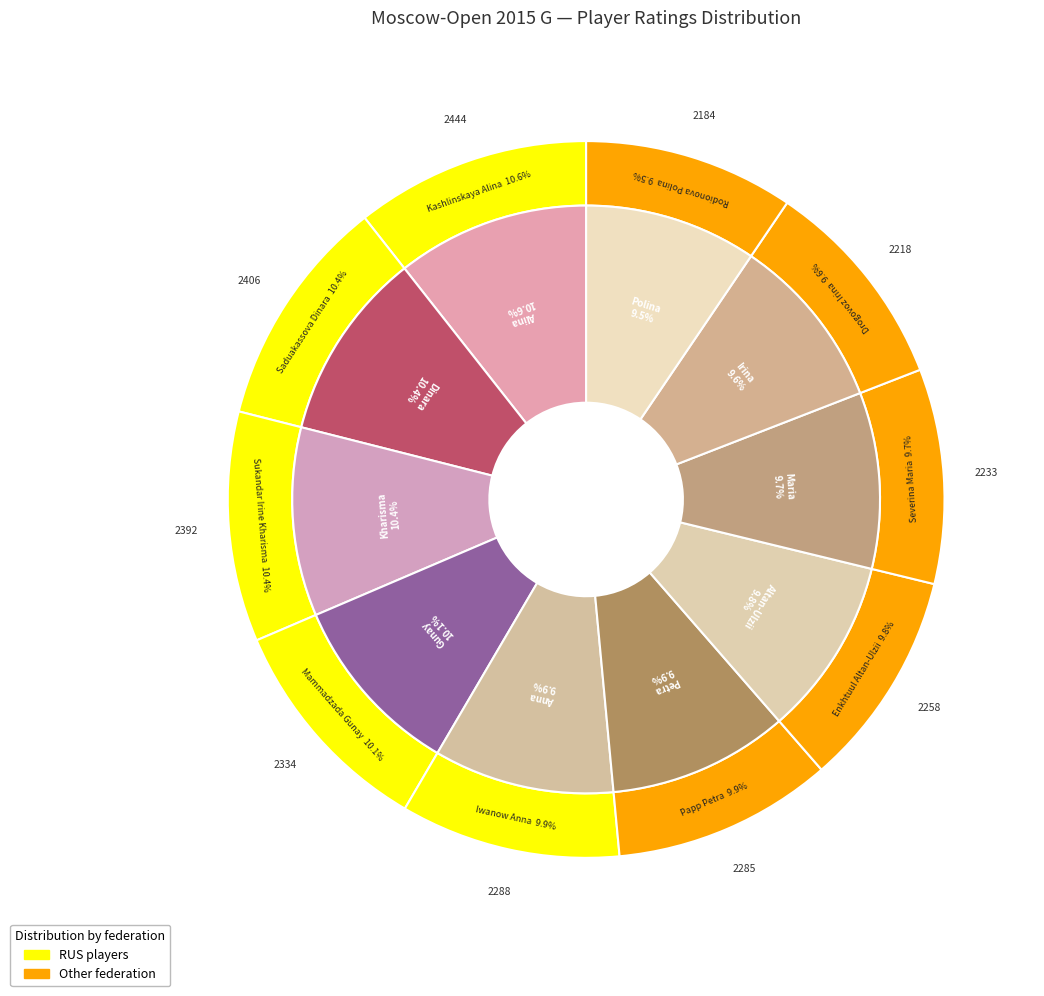

Is there a majority slice in this chart?

No